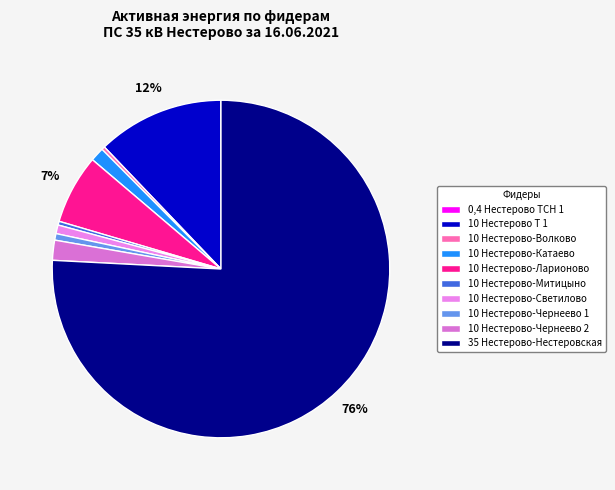

To the nearest percent, what is the difference between the largest and smallest slice percentages?

76%